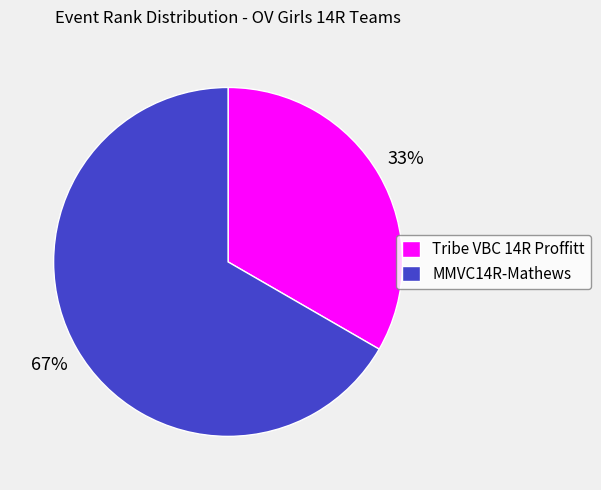

What percentage is the Tribe VBC 14R Proffitt slice, to the nearest percent?

33%